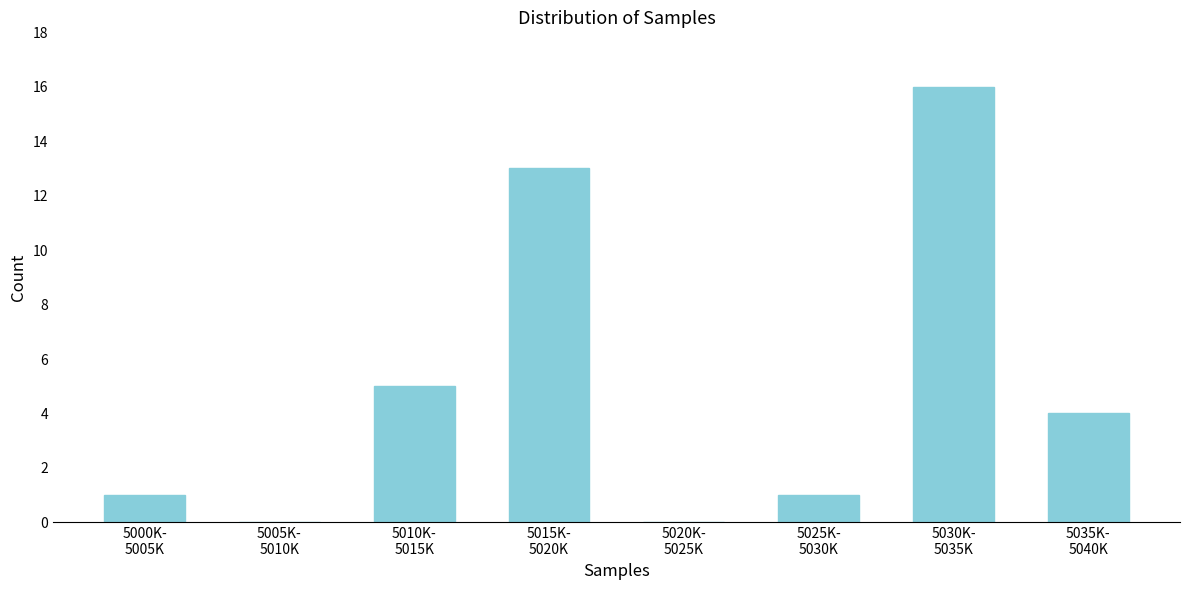

What is the sum of all values?

40